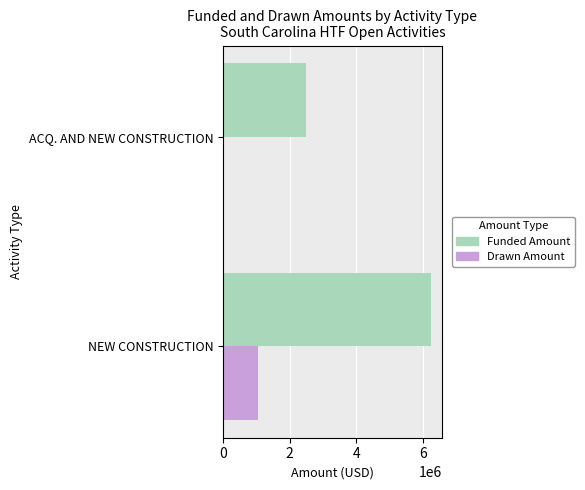

Which series changed the most between NEW CONSTRUCTION and ACQ. AND NEW CONSTRUCTION?

Funded Amount